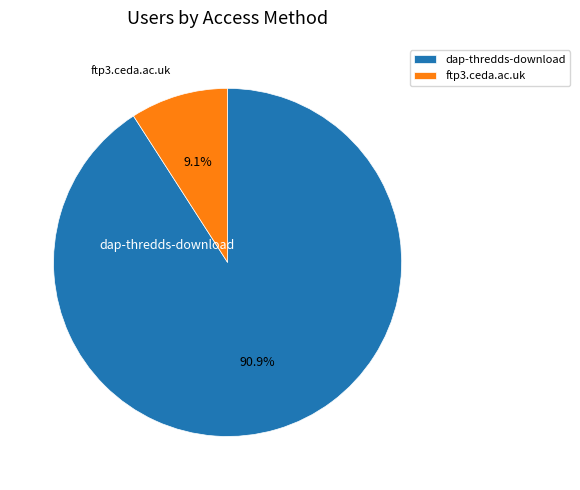

To the nearest percent, what percentage of the pie is ftp3.ceda.ac.uk?

9%